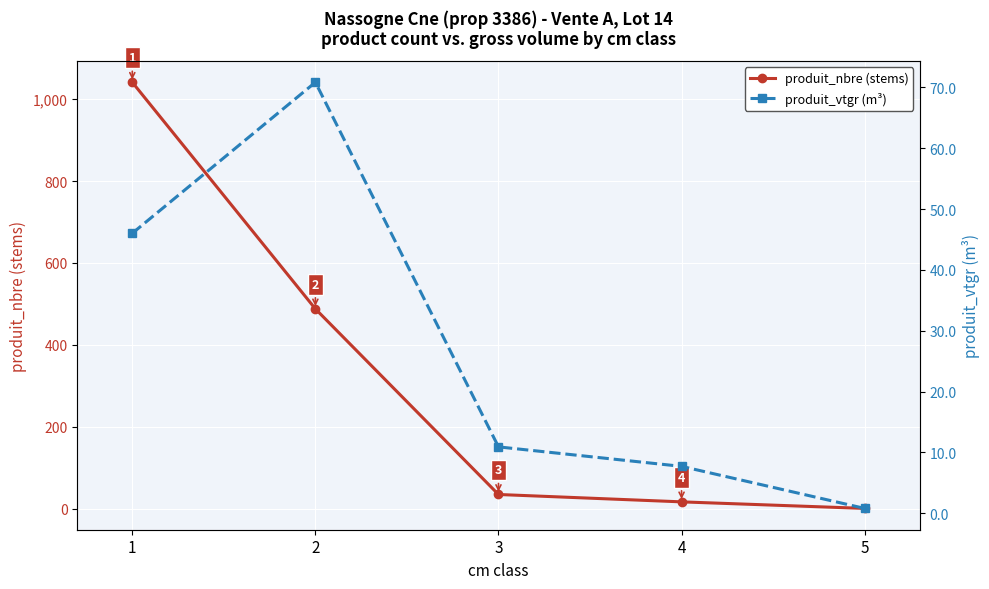

At which category is the sum across all series the highest?

1